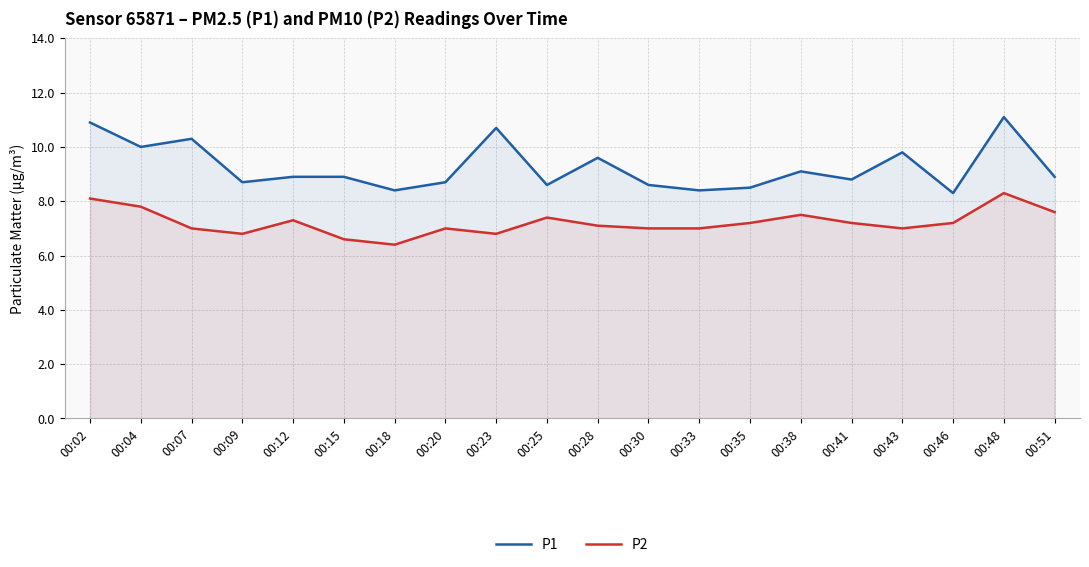

At how many categories does at least one series exceed 9?

8